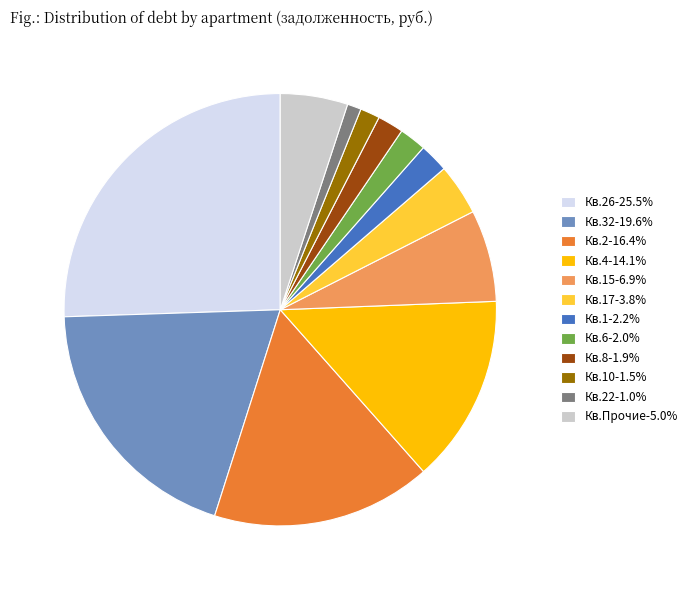

What is the ratio of the value at Кв.6-2.0% to the value at Кв.8-1.9%?

1.0